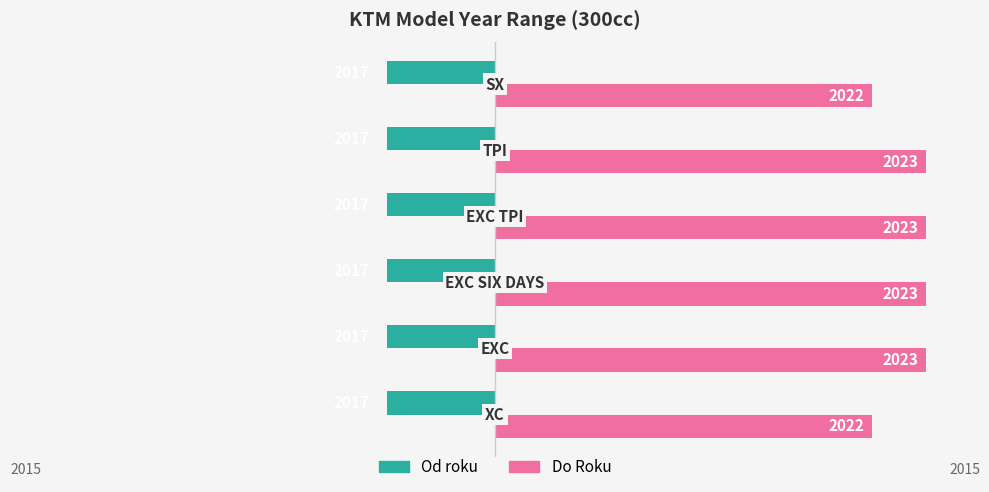

What are all the series names shown in the legend?

Od roku, Do Roku